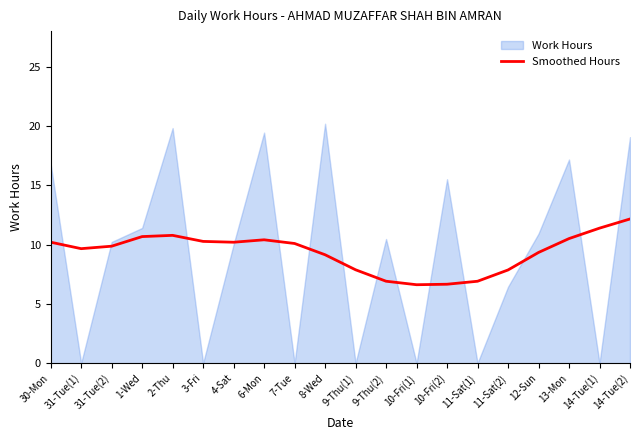

What is the difference between the maximum and second lowest values?

5.5